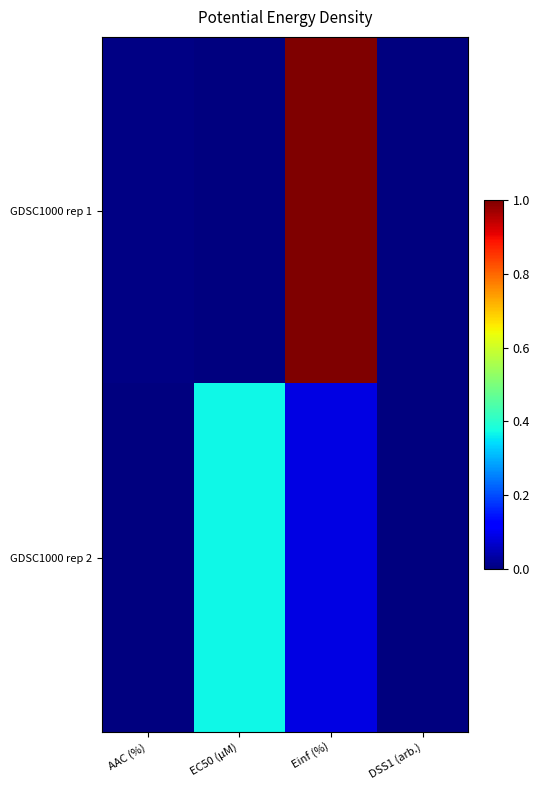

At which category is the sum across all series the highest?

Einf (%)